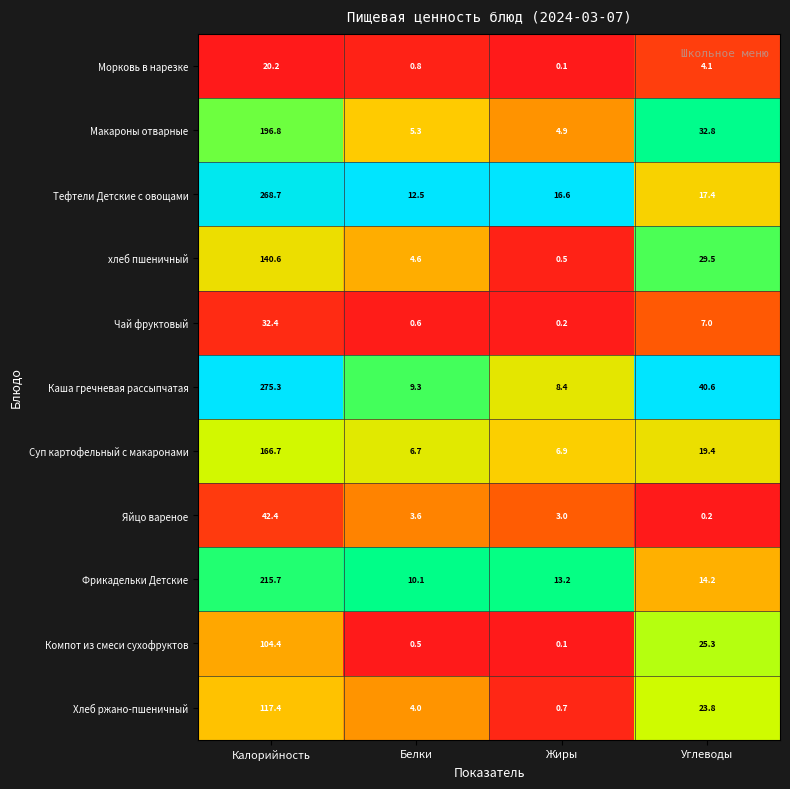

At which label does Суп картофельный с макаронами reach its minimum?

Белки